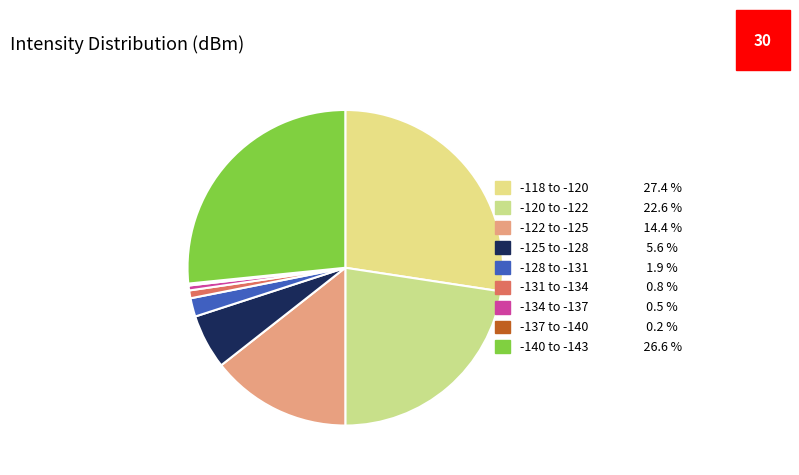

Is there a majority slice in this chart?

No